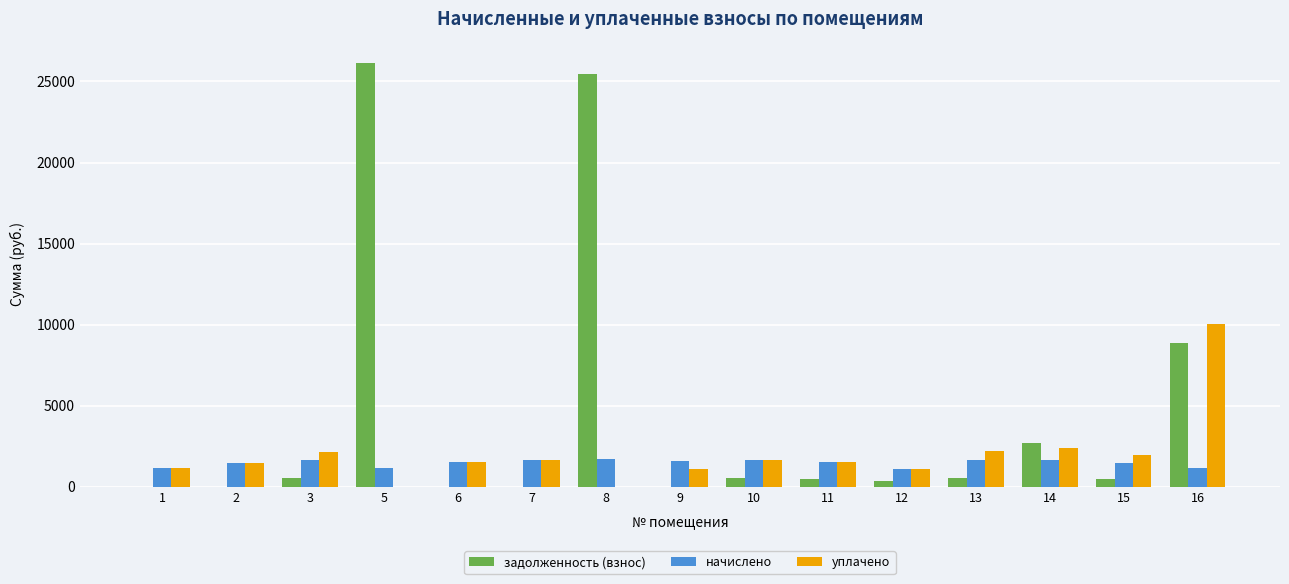

Which series has the largest total across all categories?

задолженность (взнос)